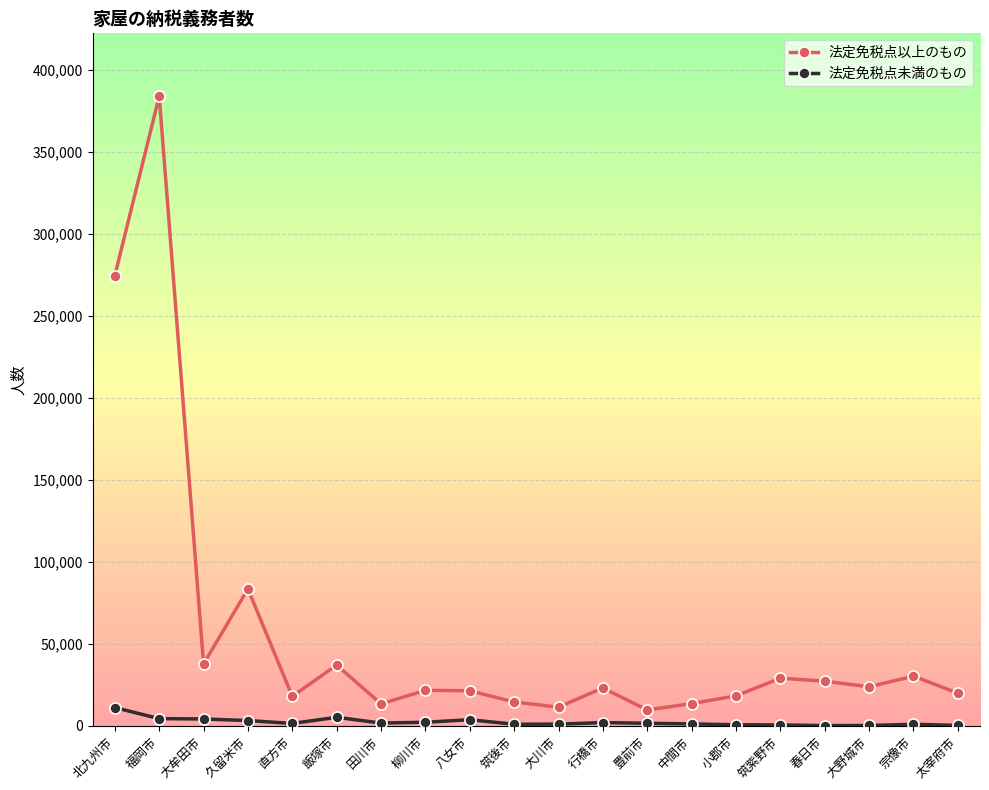

Count the number of categories in the chart.

20